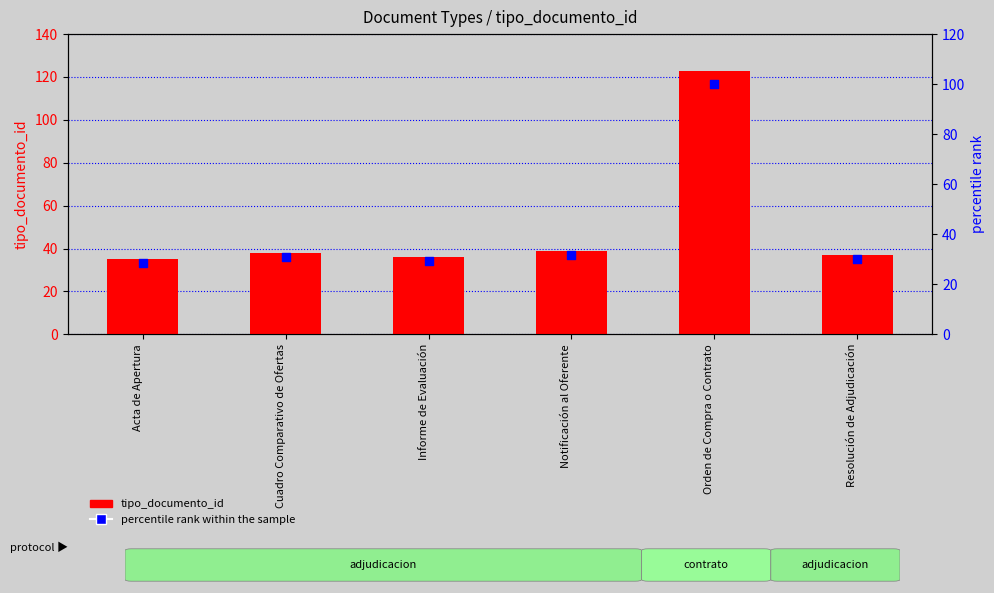

Which series reaches the maximum Y coordinate?

tipo_documento_id